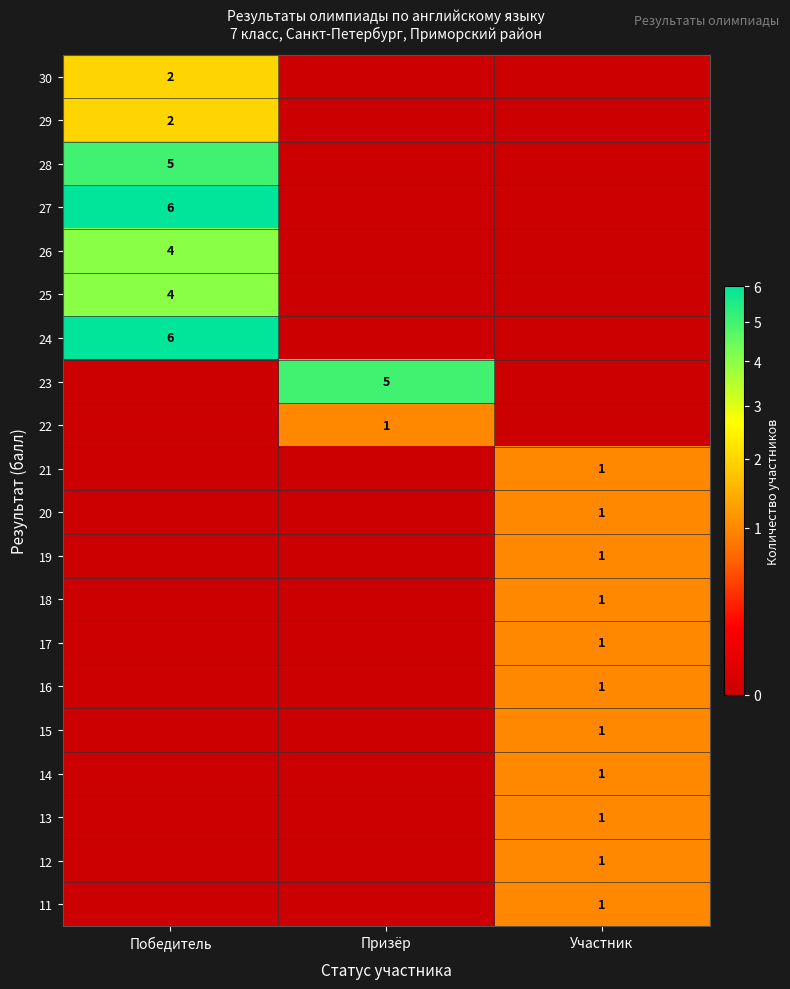

The value of 24 at Победитель is 6. True or false?

True